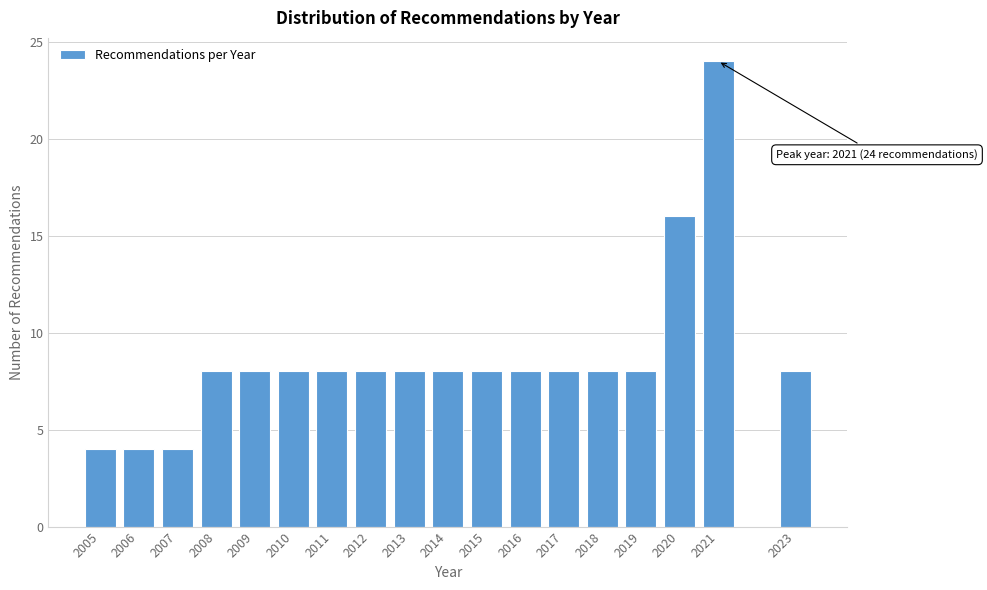

Reading right to left, extract all data points from this chart.

2023=8	2021=24	2020=16	2019=8	2018=8	2017=8	2016=8	2015=8	2014=8	2013=8	2012=8	2011=8	2010=8	2009=8	2008=8	2007=4	2006=4	2005=4